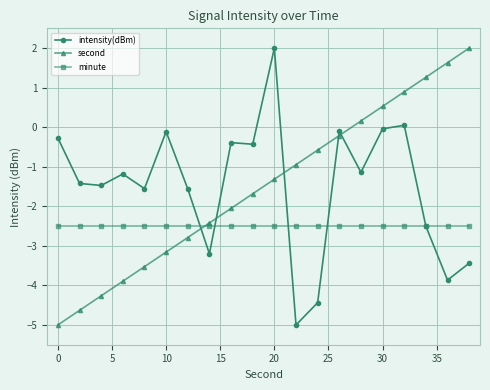

True or false: intensity(dBm) has more than 0 points higher than both neighbors.

True